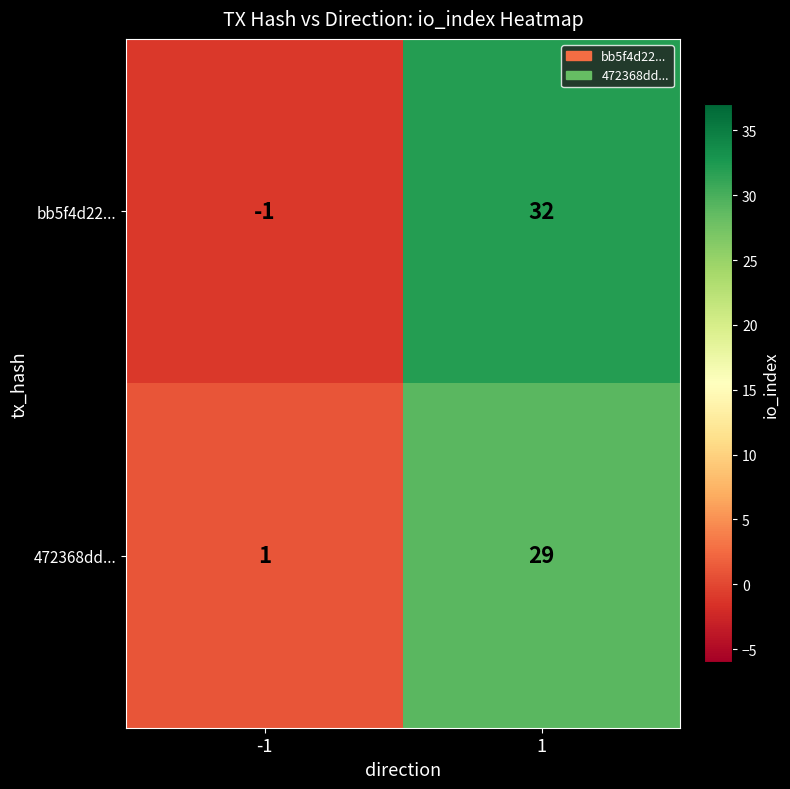

Count the number of categories in the chart.

2